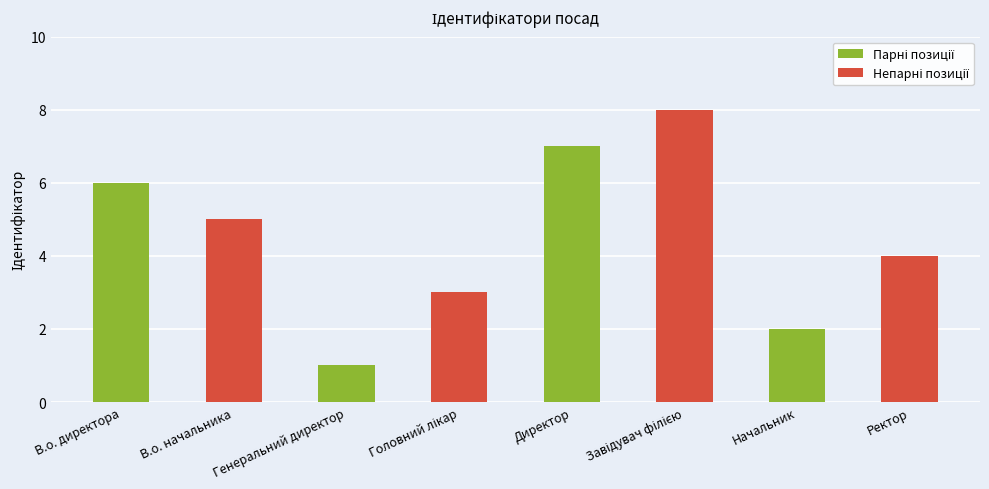

What position from the right is Директор?

4